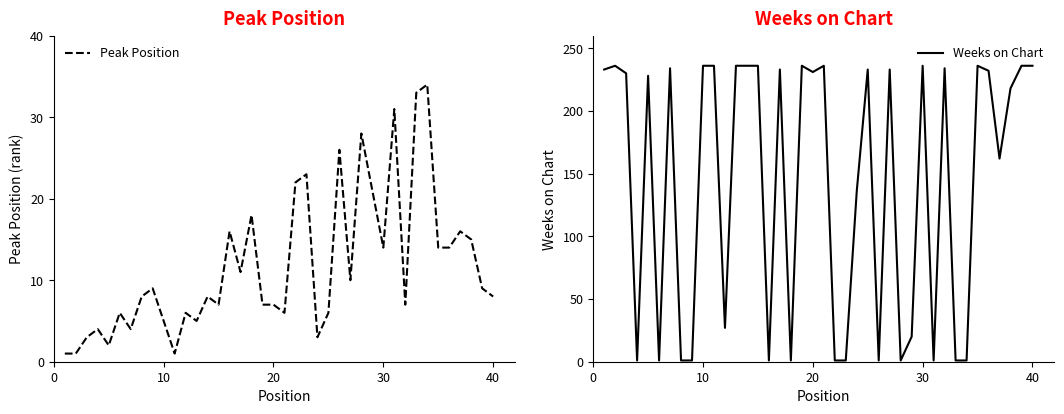

True or false: Peak Position has more than 1 points higher than both neighbors.

True